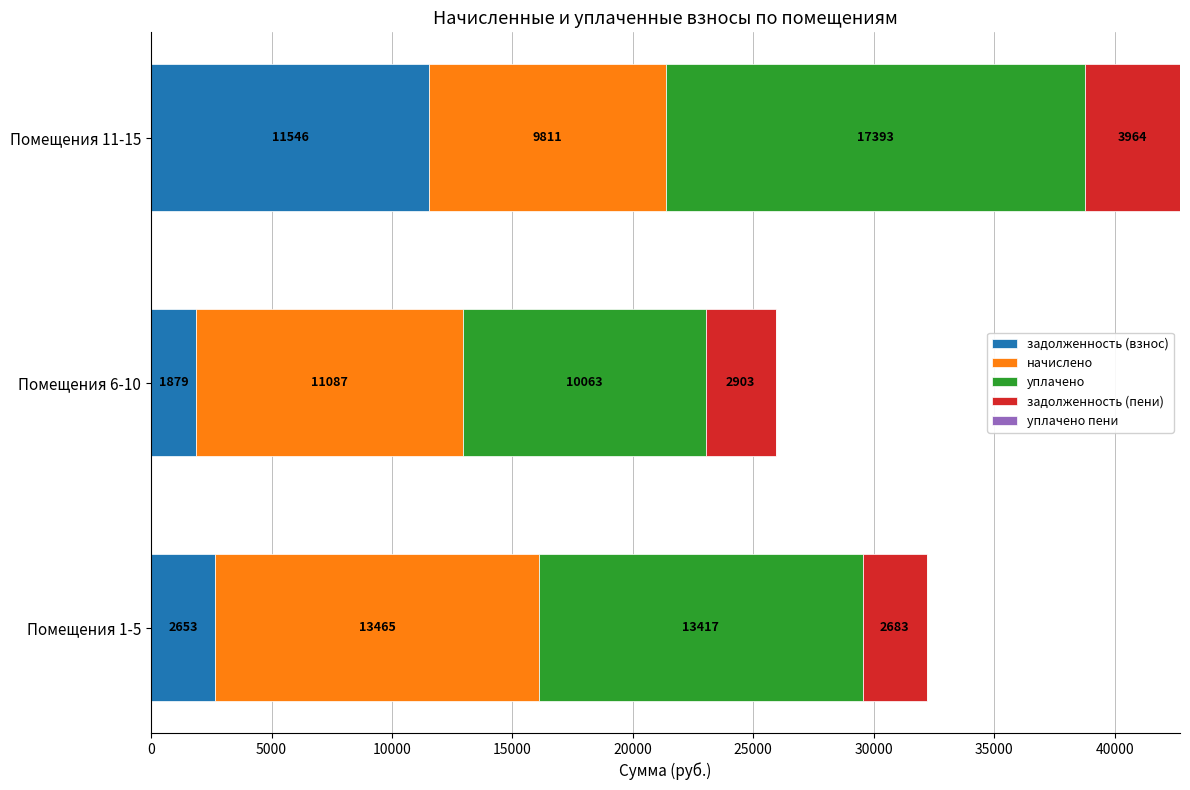

How many data points does each series have?

3